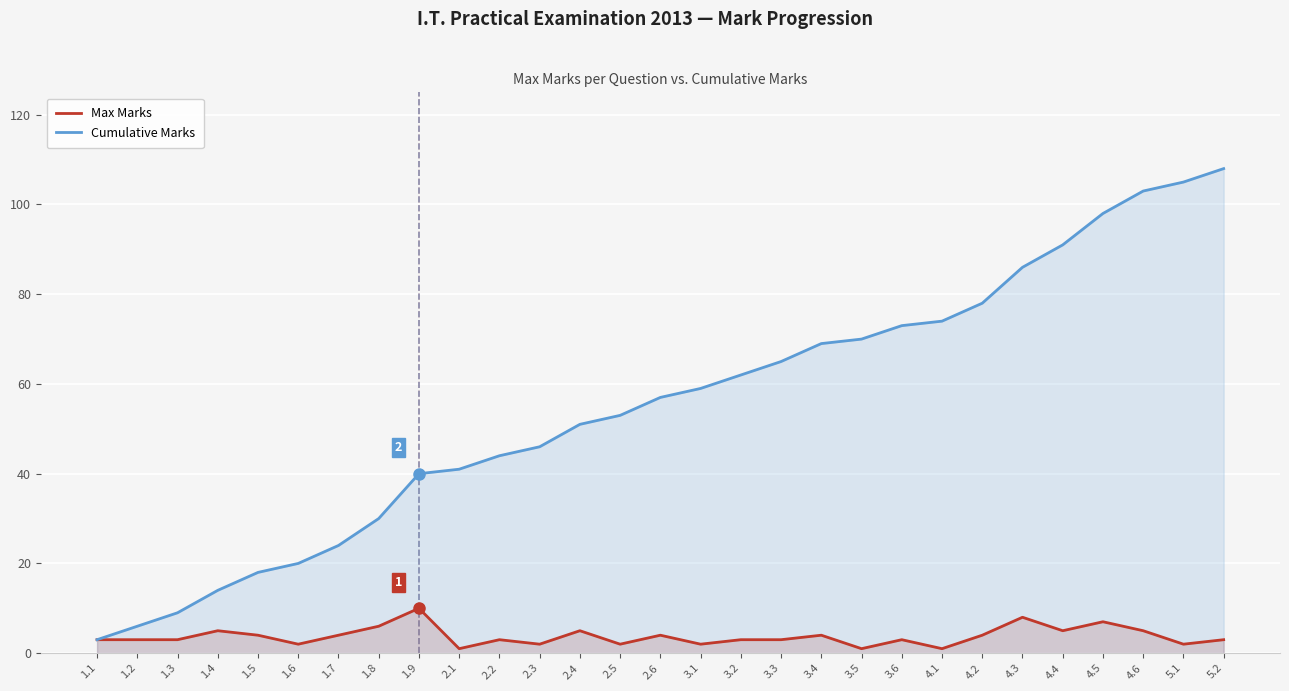

True or false: Cumulative Marks has a value of 25 at 3.5.

False